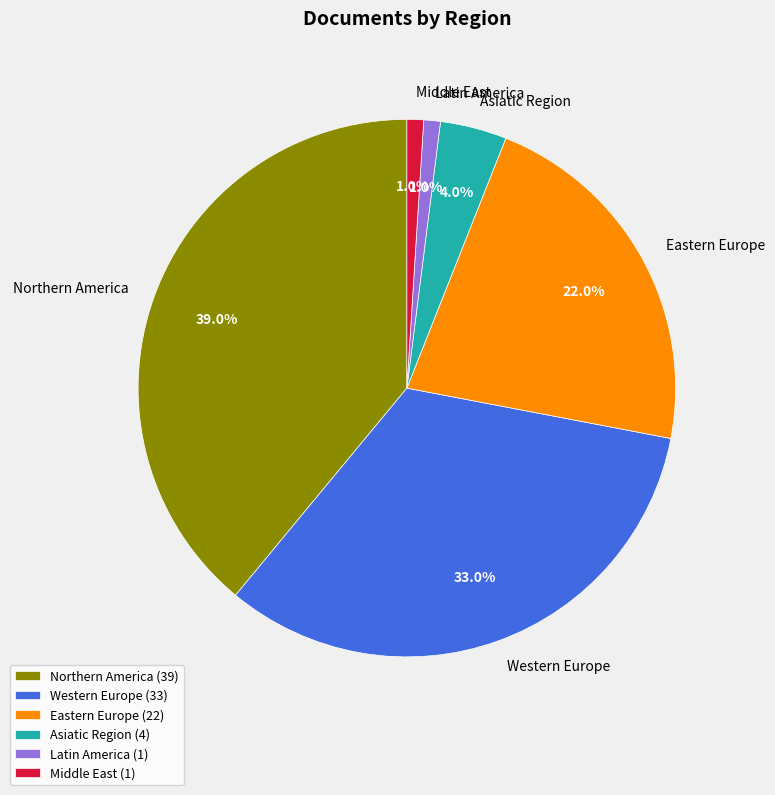

What is the largest slice in the pie chart?

Northern America